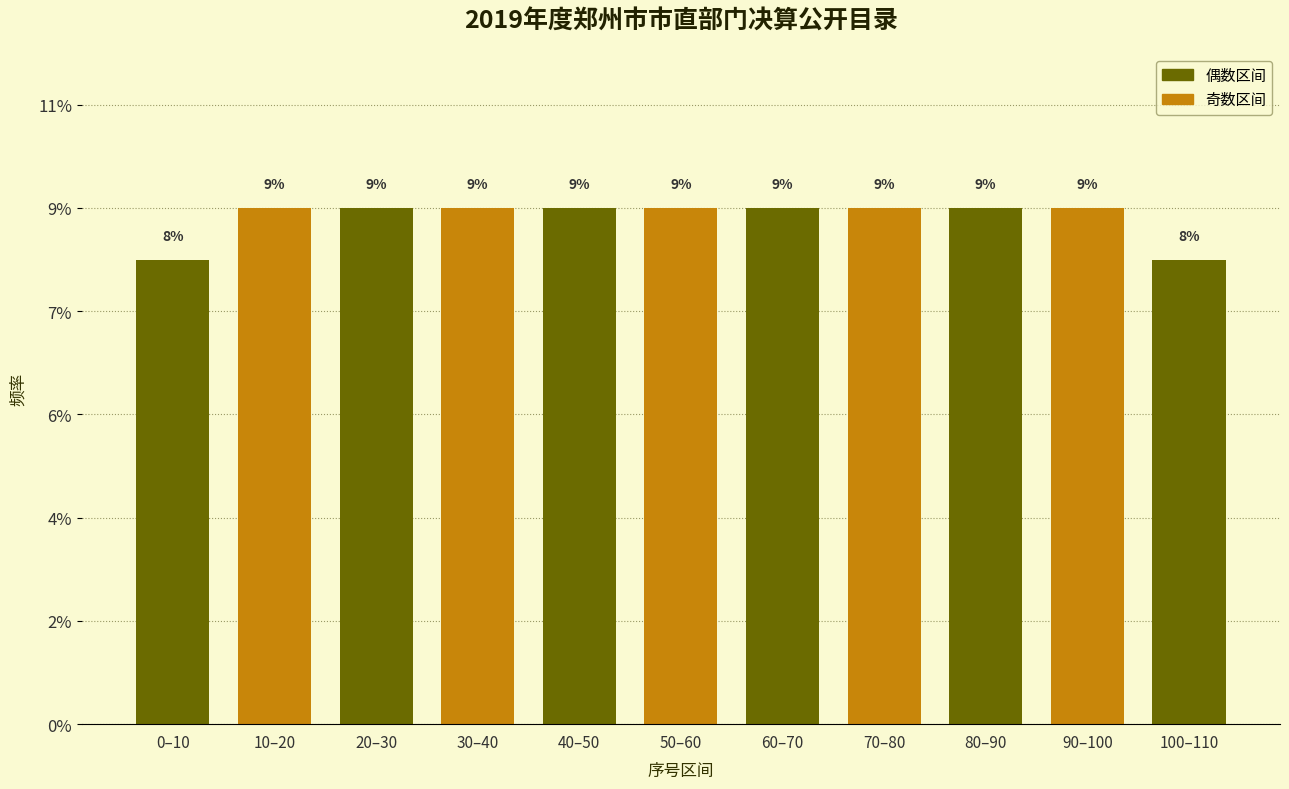

Does the chart contain any negative values?

No